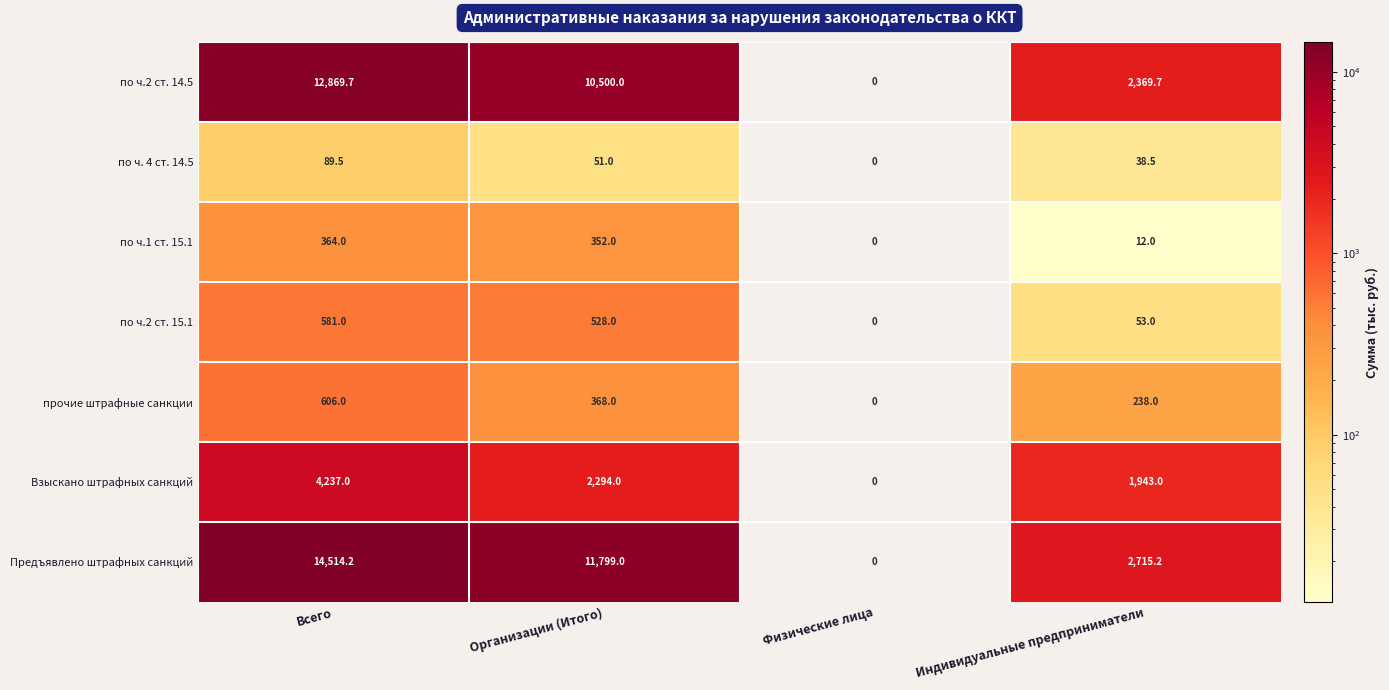

At which category does the chart reach its peak across all series?

Всего